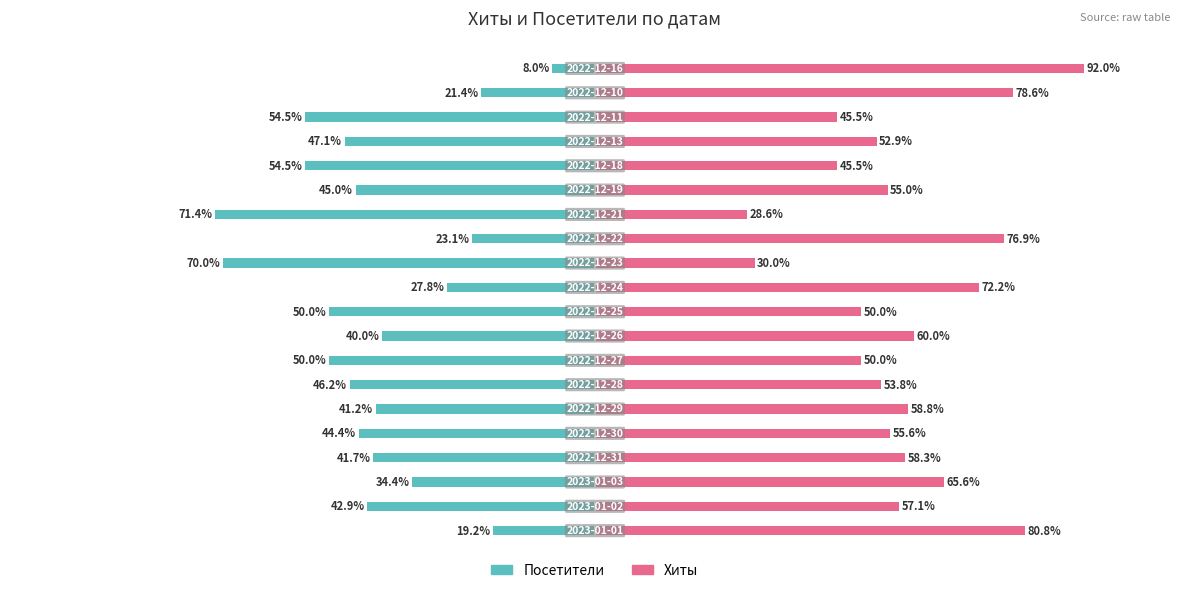

What is the difference between the maximum and minimum values in the Посетители series?

63.4